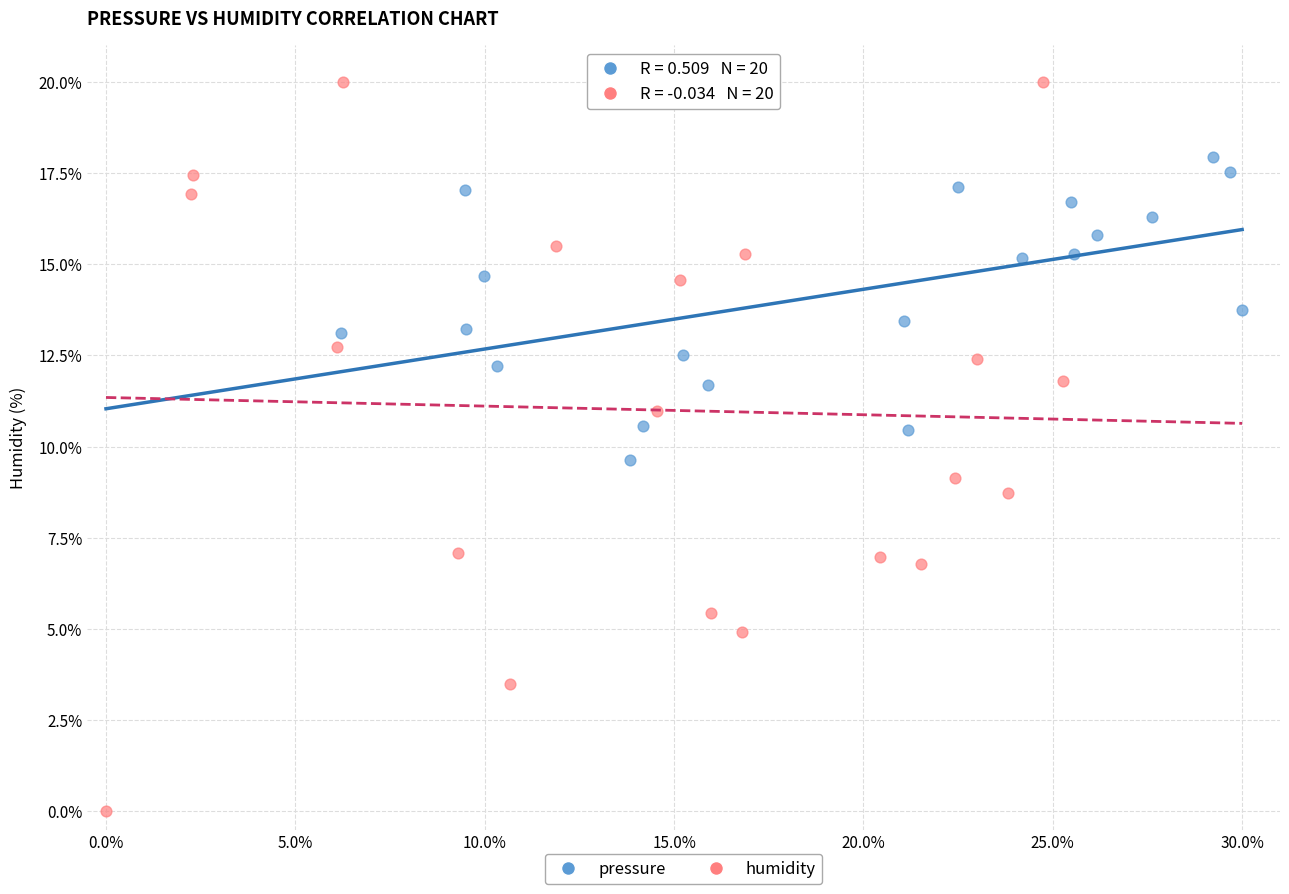

Which series reaches the minimum Y coordinate?

humidity